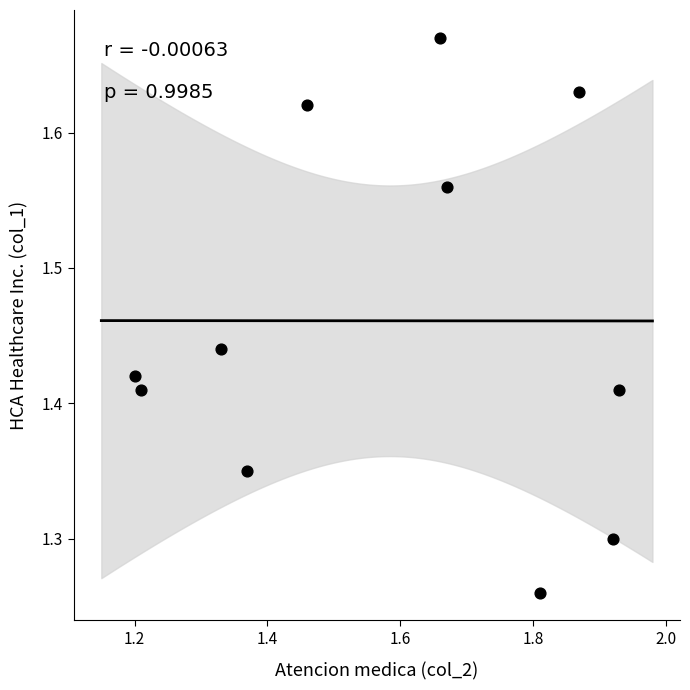

What is the average Y value?

1.5